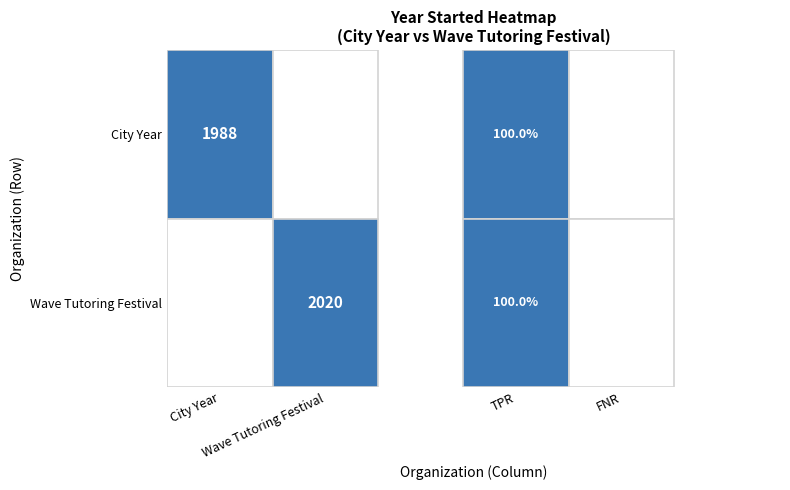

How many values in City Year are above zero?

1